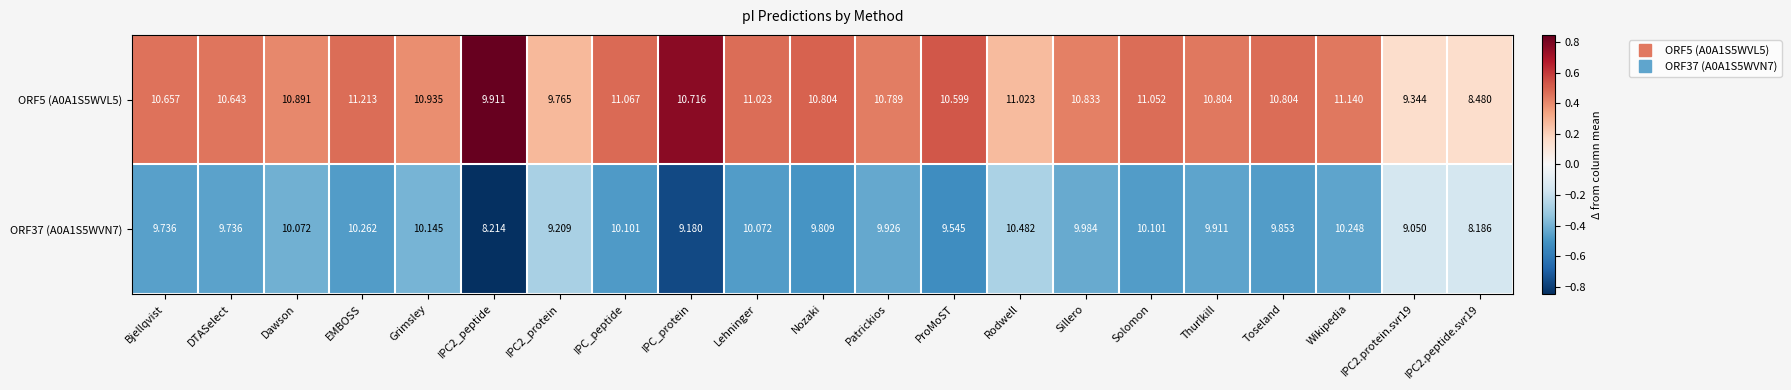

List the series in order of their overall mean, highest first.

ORF5 (A0A1S5WVL5), ORF37 (A0A1S5WVN7)